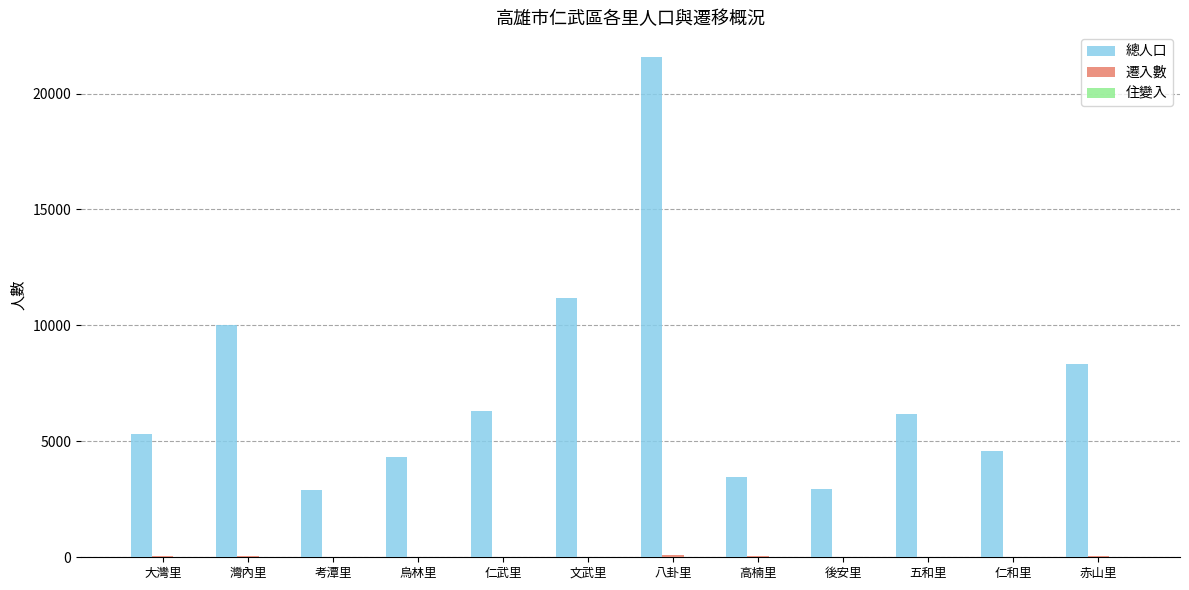

What is the greatest value displayed?

21561